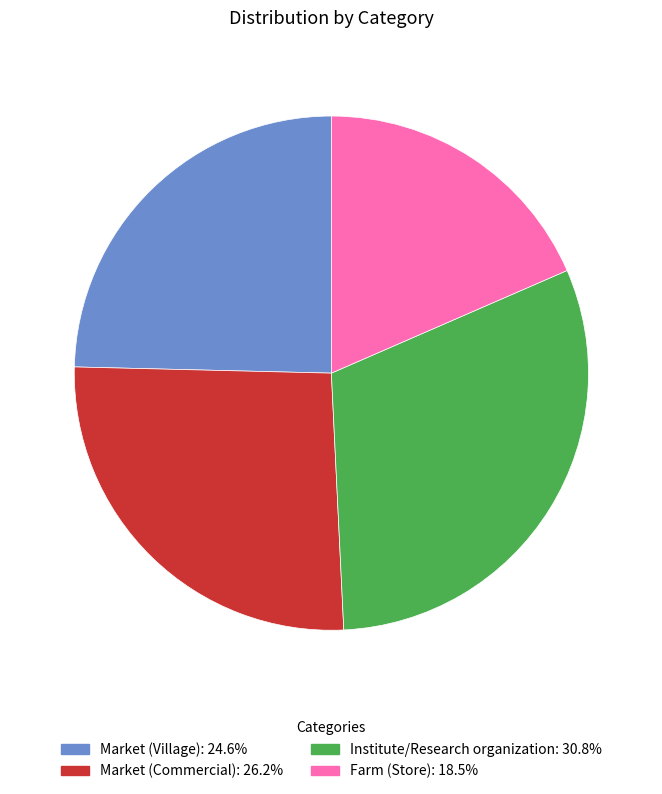

Is the sum of Market (Village) and Institute/Research organization greater than half?

Yes